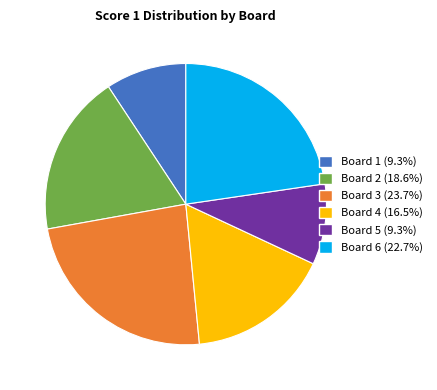

What is the largest slice in the pie chart?

Board 3